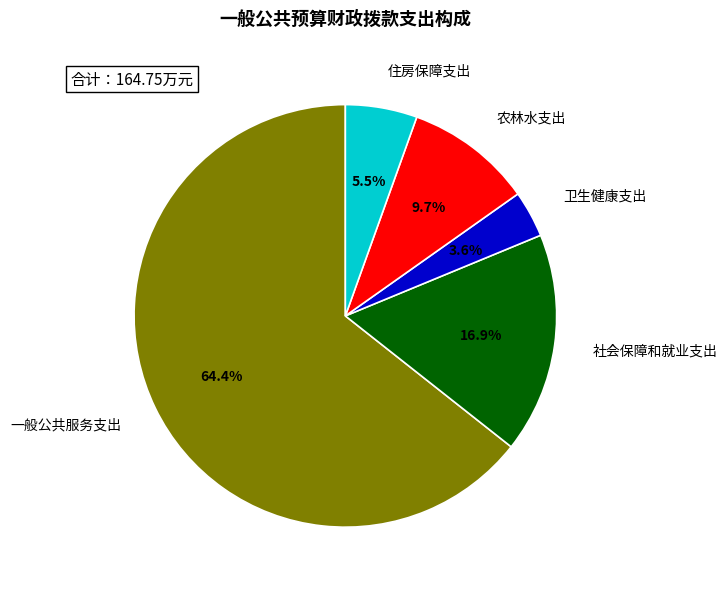

How many slices are in this pie chart?

5